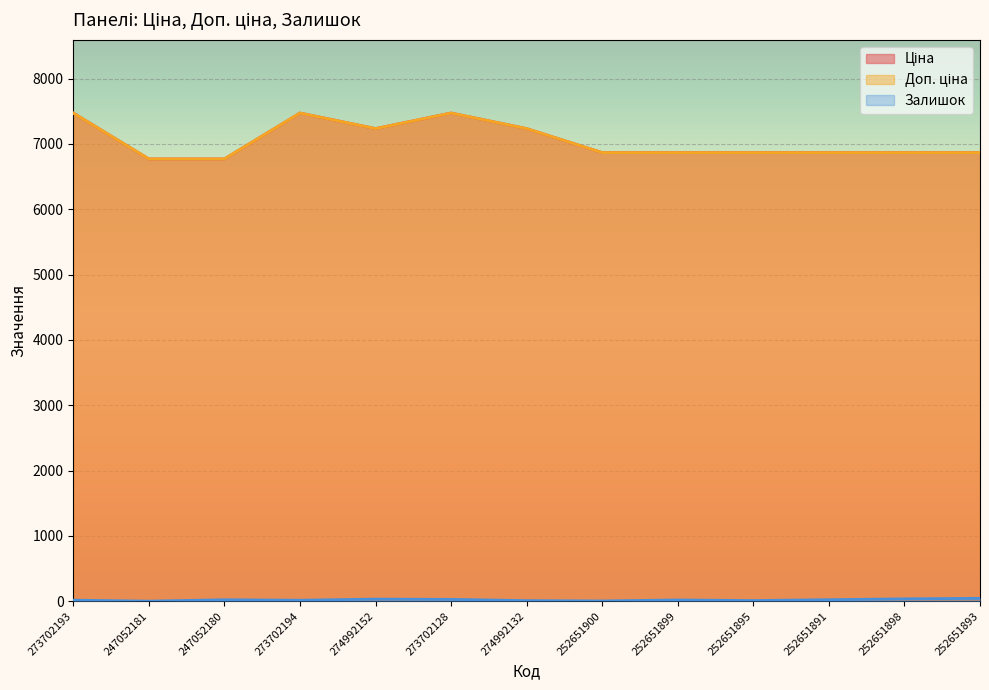

Which series has the largest range (max minus min)?

Ціна